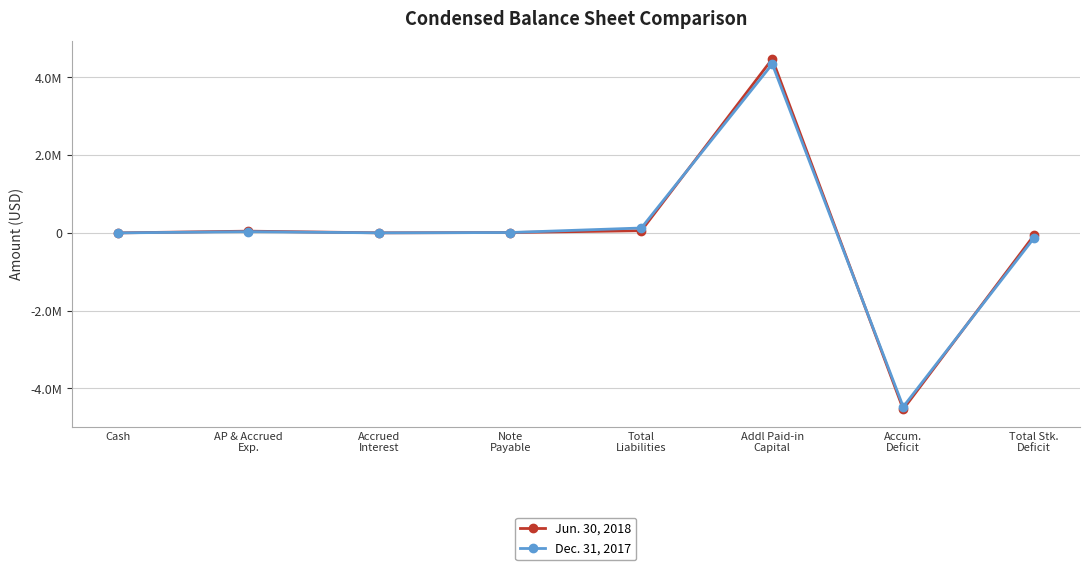

What are all the series names shown in the legend?

Jun. 30, 2018, Dec. 31, 2017